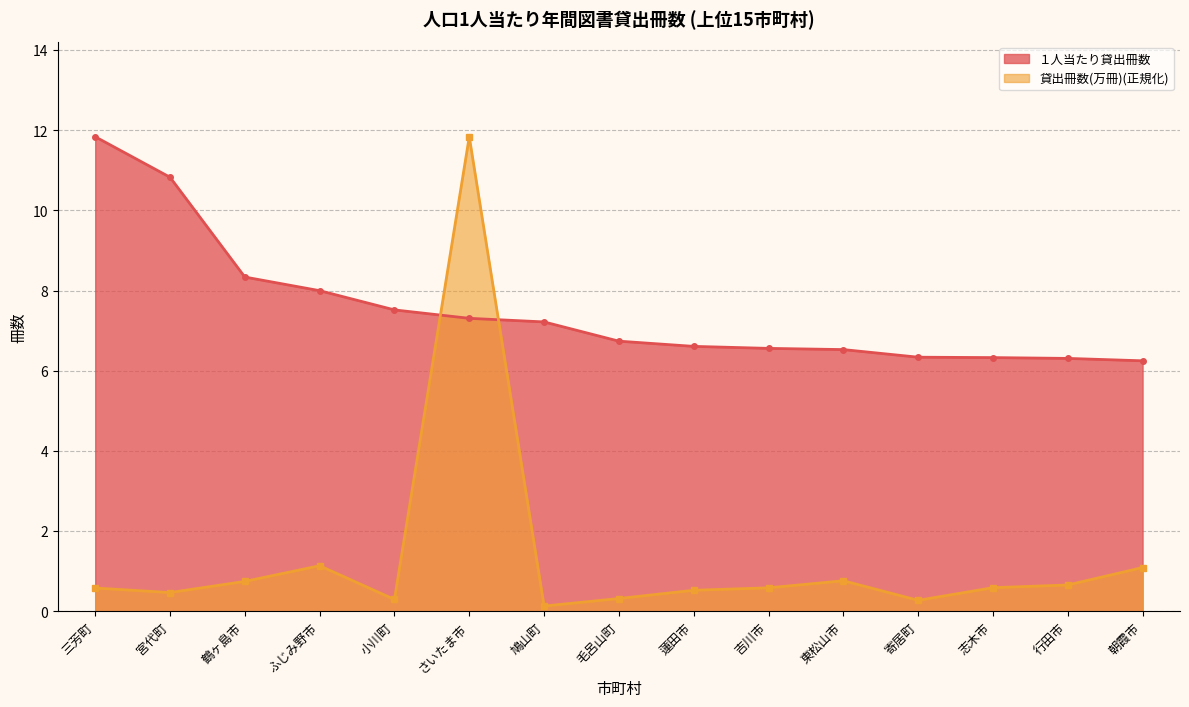

Between which two adjacent categories do 貸出冊数(万冊) and １人当たり貸出冊数 first intersect?

小川町 and さいたま市